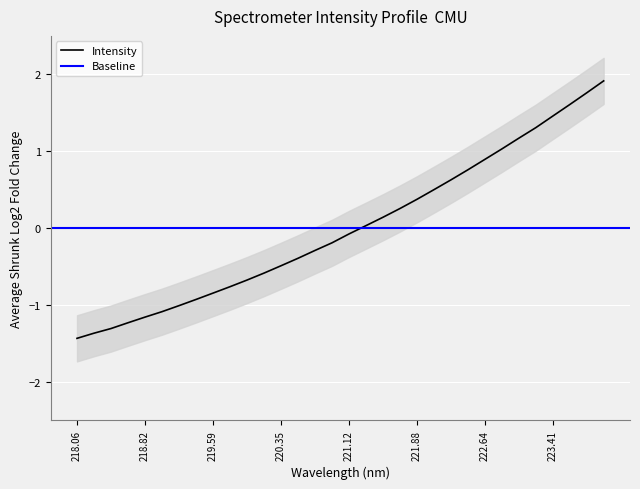

What is the label of the 26th point from the right?

219.2067